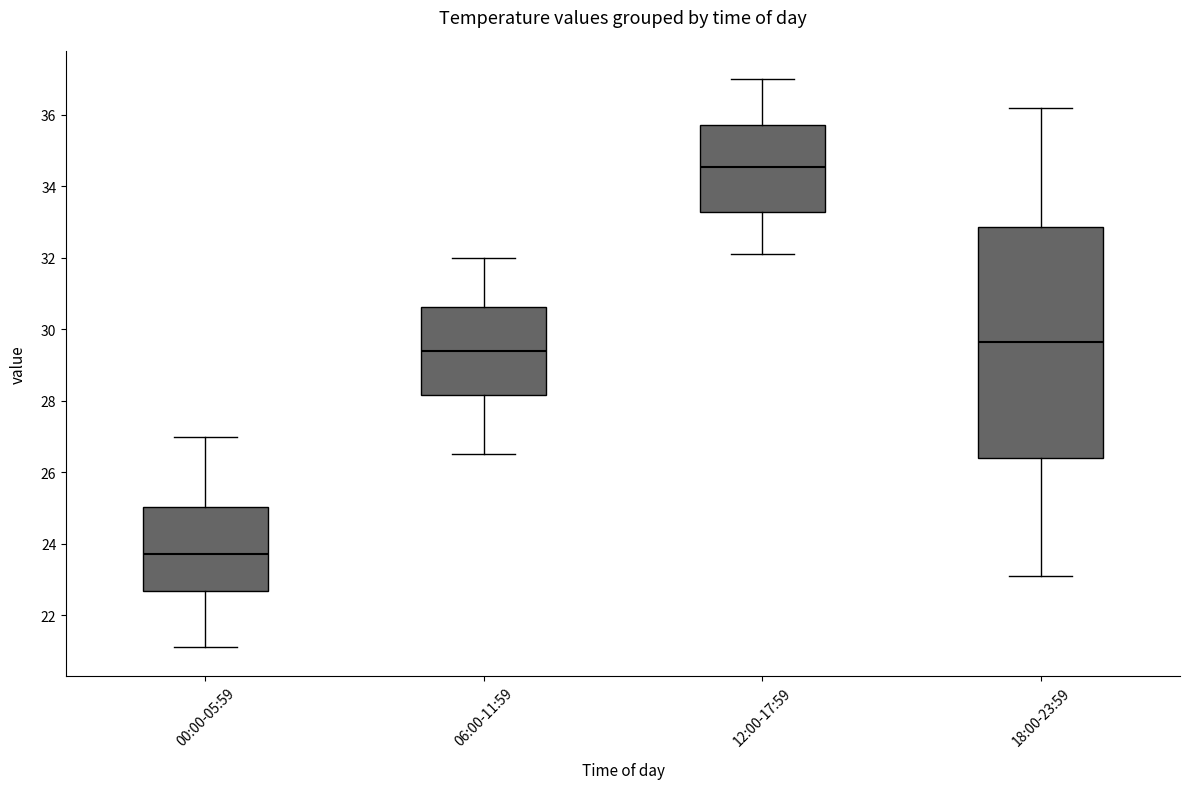

Reading left to right, read every box against the y-axis: the position of its median line, the range the box covers, and the ends of its whiskers. The values are not printed on the chart, so give them approximately, as read against the axis.

00:00-05:59: median 23.8, box 22.6 to 25.0, whiskers 21.2 to 27.0
06:00-11:59: median 29.4, box 28.2 to 30.6, whiskers 26.6 to 32.0
12:00-17:59: median 34.6, box 33.2 to 35.8, whiskers 32.2 to 37.0
18:00-23:59: median 29.6, box 26.4 to 32.8, whiskers 23.2 to 36.2